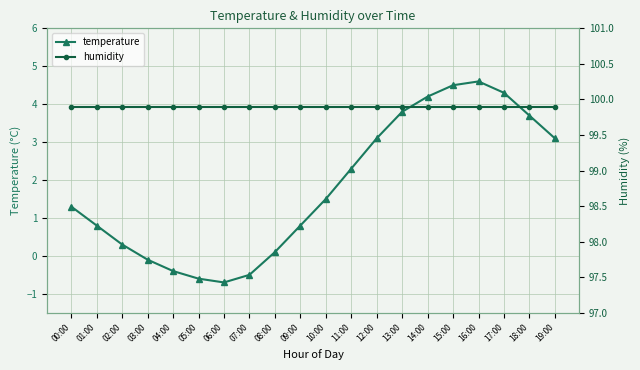

At how many categories does at least one series exceed 15?

20